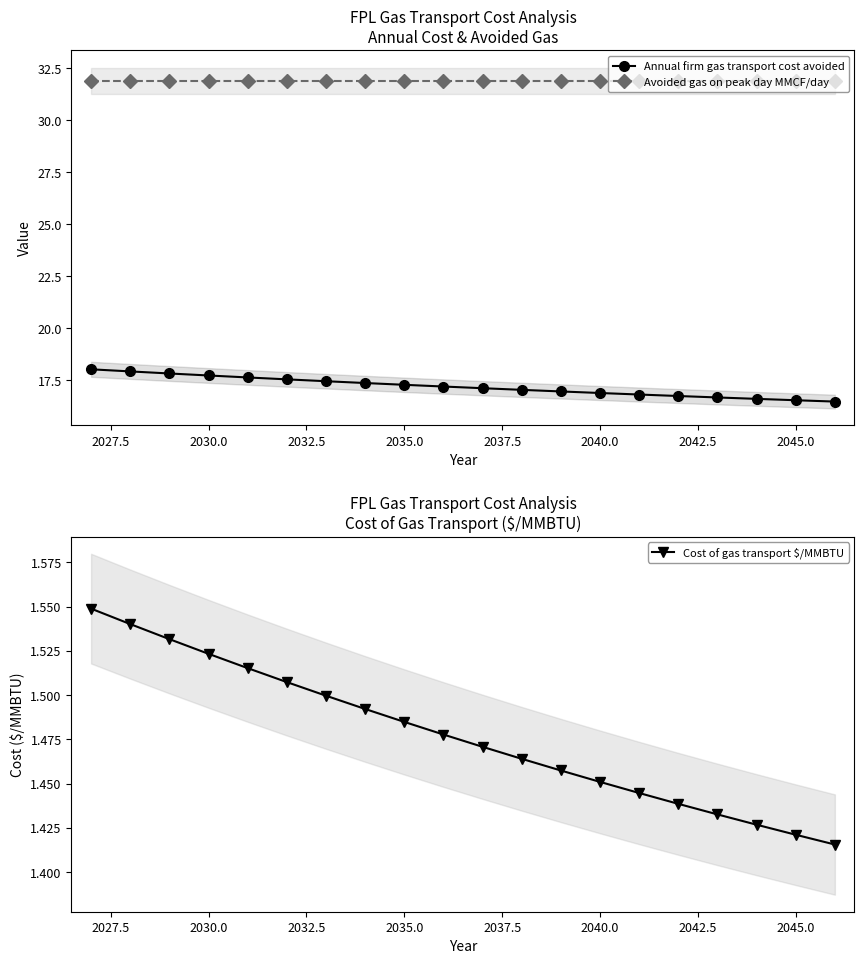

List the series in order of their overall mean, lowest first.

Cost of gas transport $/MMBTU, Annual firm gas transport cost avoided, Avoided gas on peak day MMCF/day